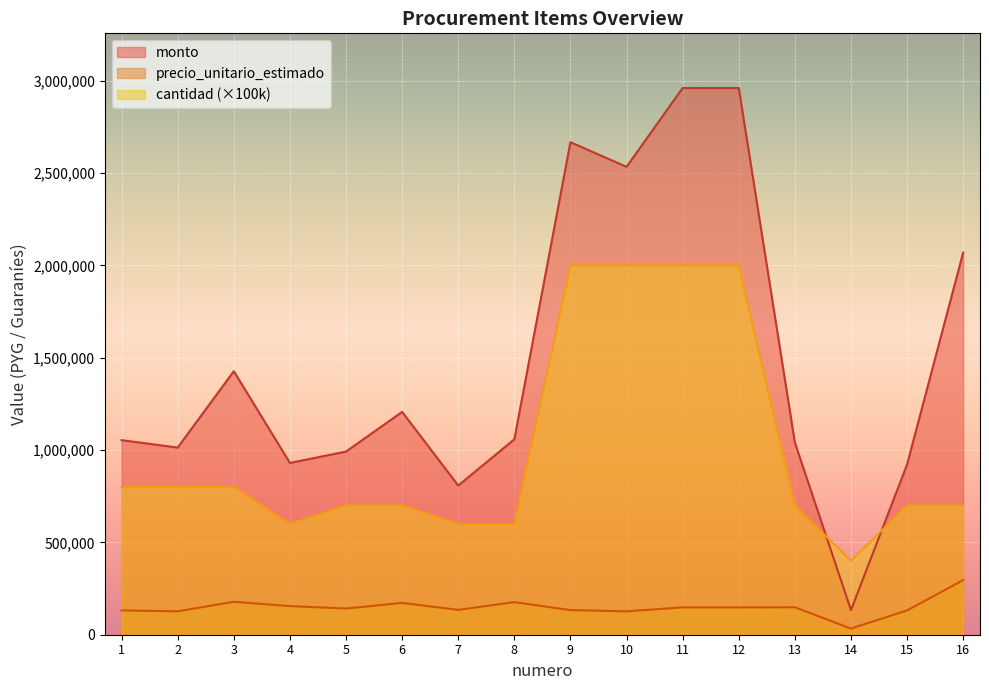

Which series has the largest total across all categories?

monto